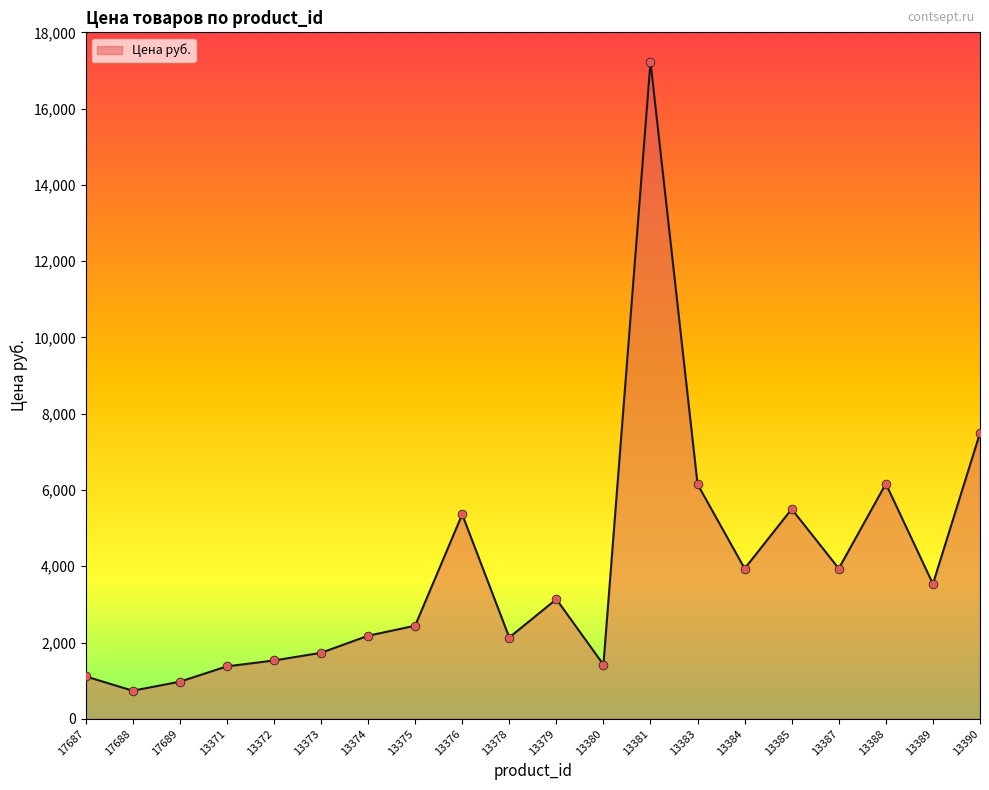

Approximately how many times larger is the value at 13374 compared to 13371?

1.6